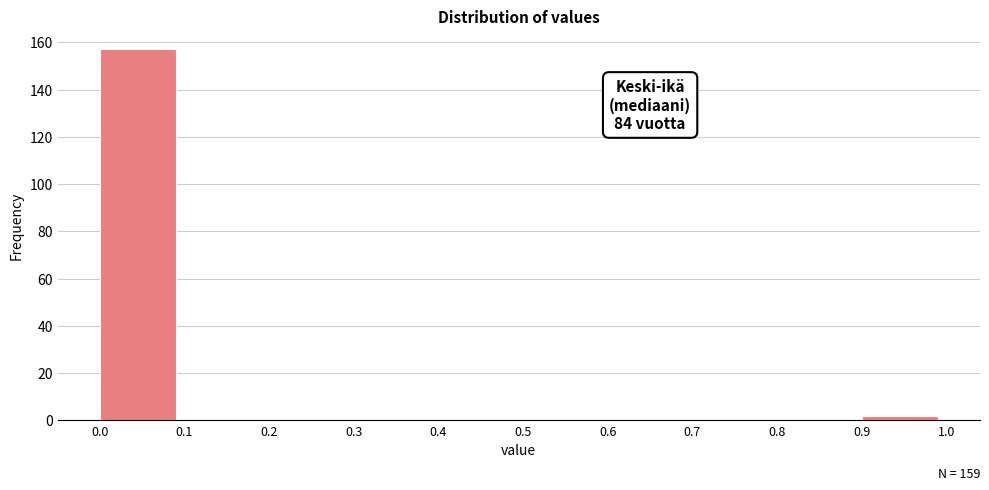

Which range on the x-axis has the tallest bar?

0.0 to 0.1